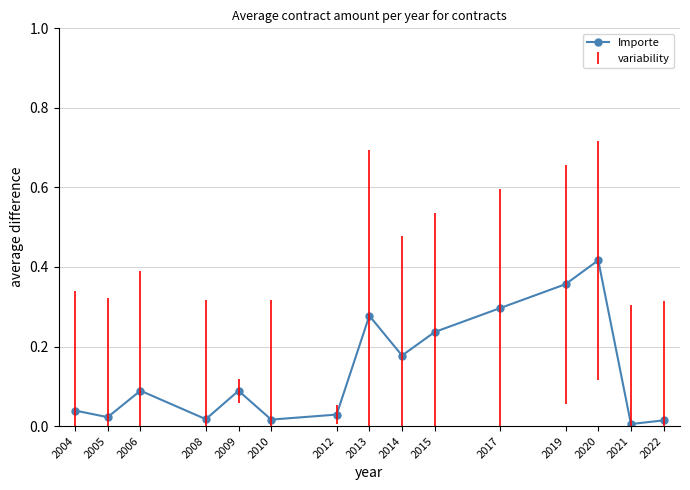

What is the sum of all values?

2.1